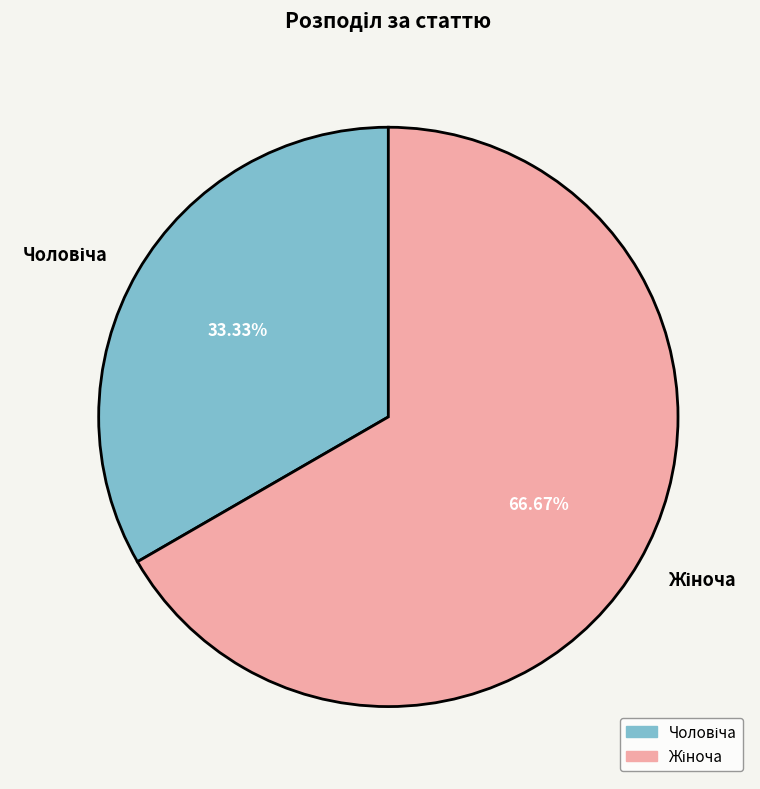

Is there any slice that represents more than half of the pie?

Yes